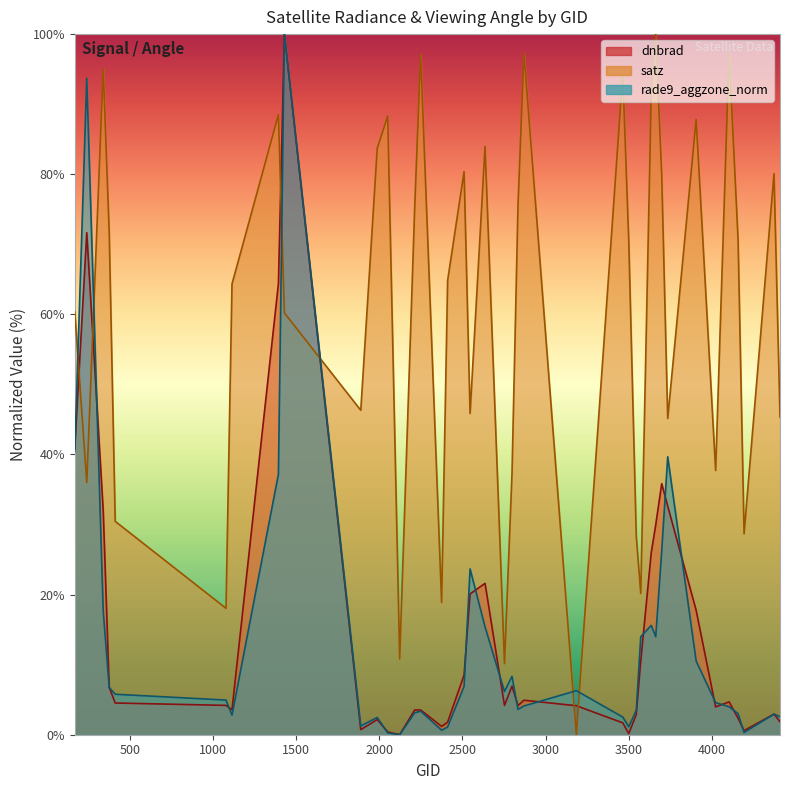

The rade9_aggzone_norm series shows 12.7 at 170. True or false?

False